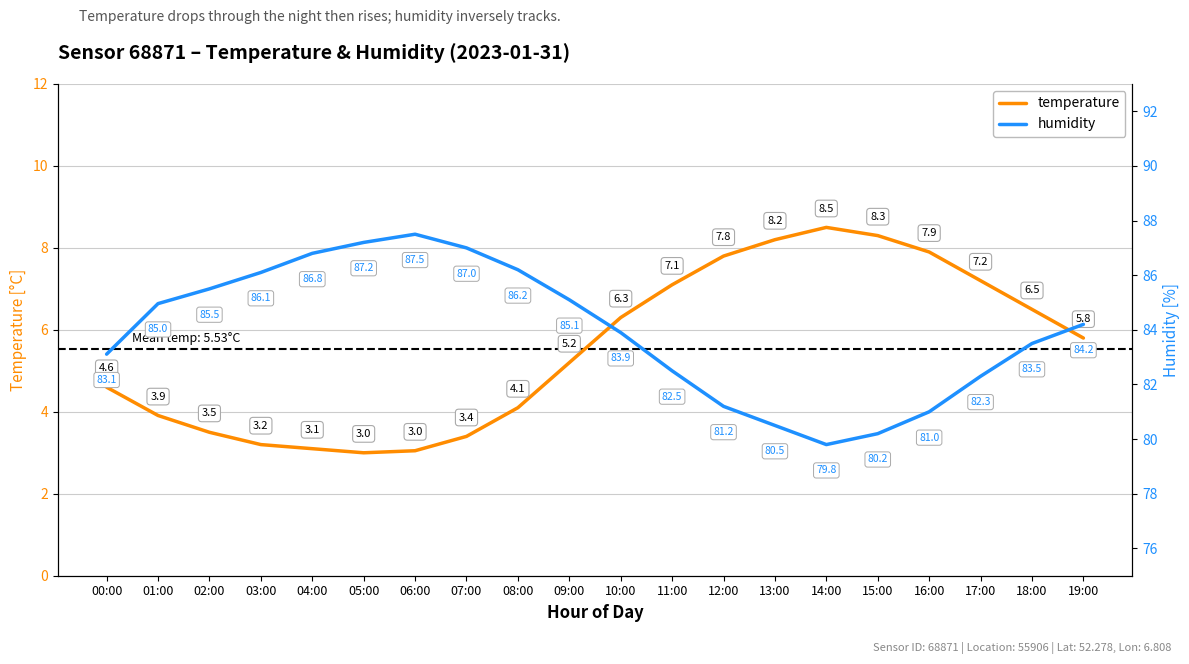

Is it true that humidity equals 85.5 at 02:00?

True